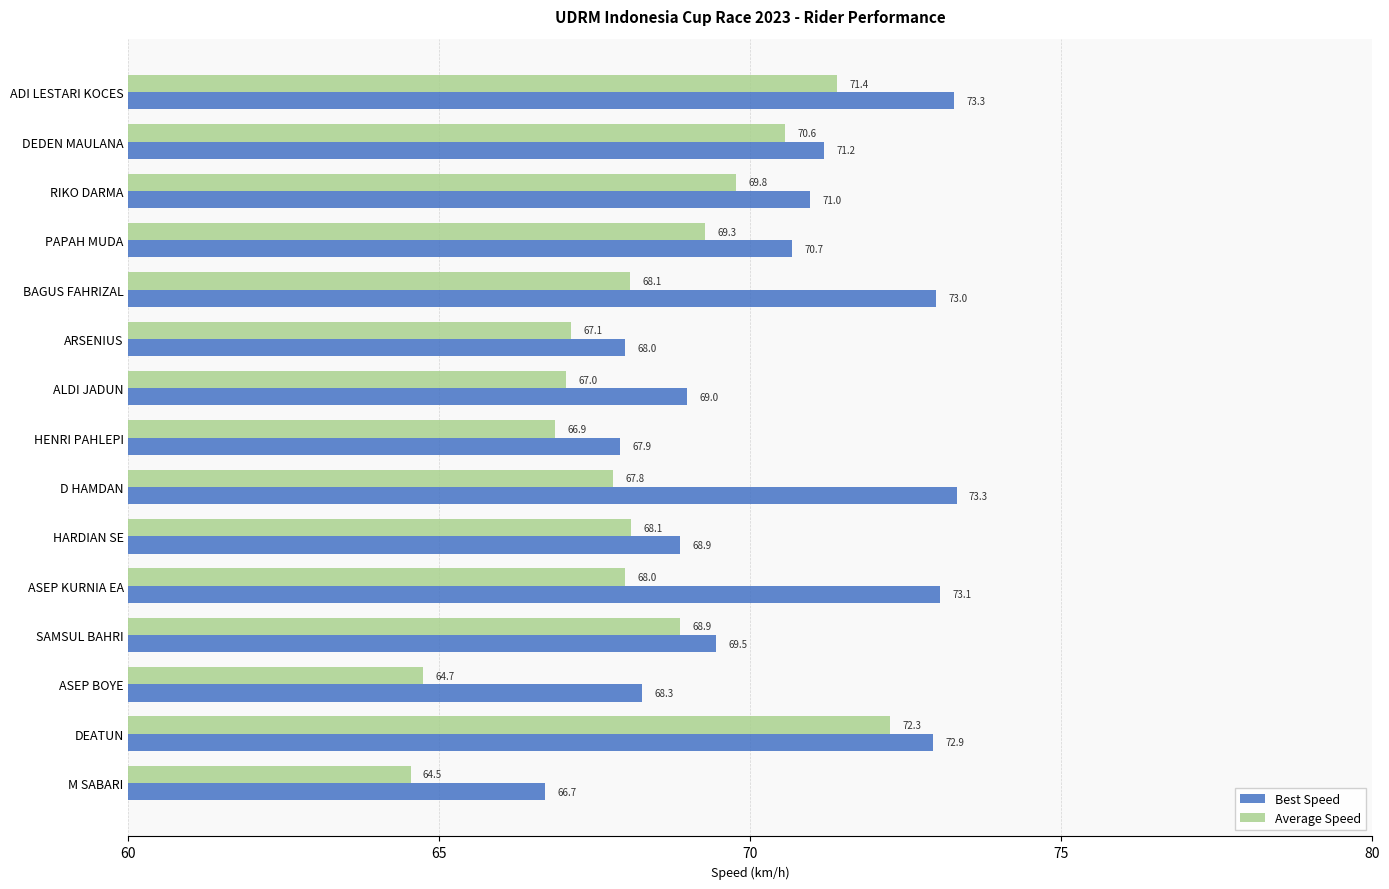

At which label does Best Speed reach its minimum?

M SABARI